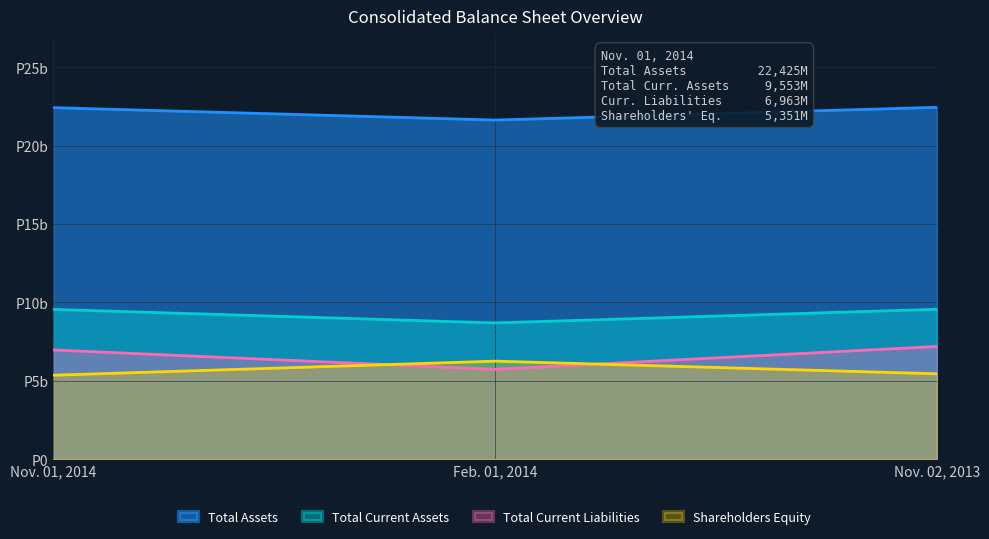

What is the spread (max minus min) of values at Feb. 01, 2014?

15908